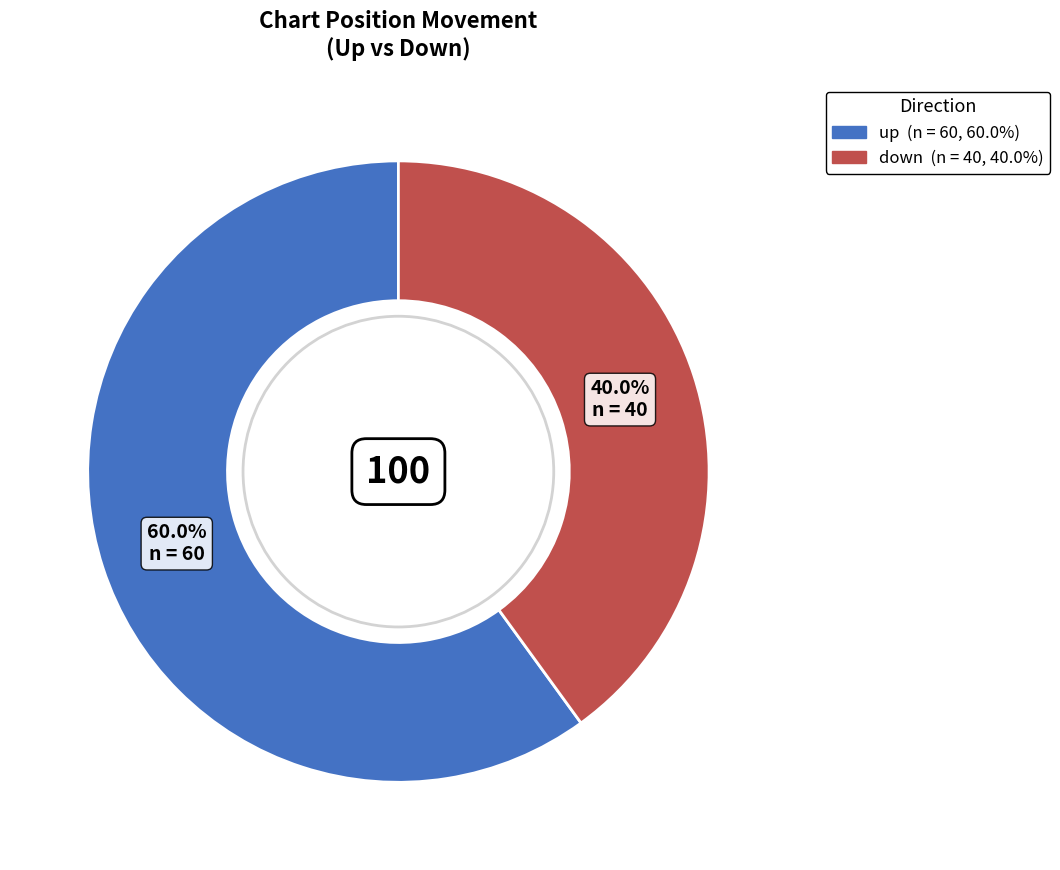

Between up and down, which is larger?

up